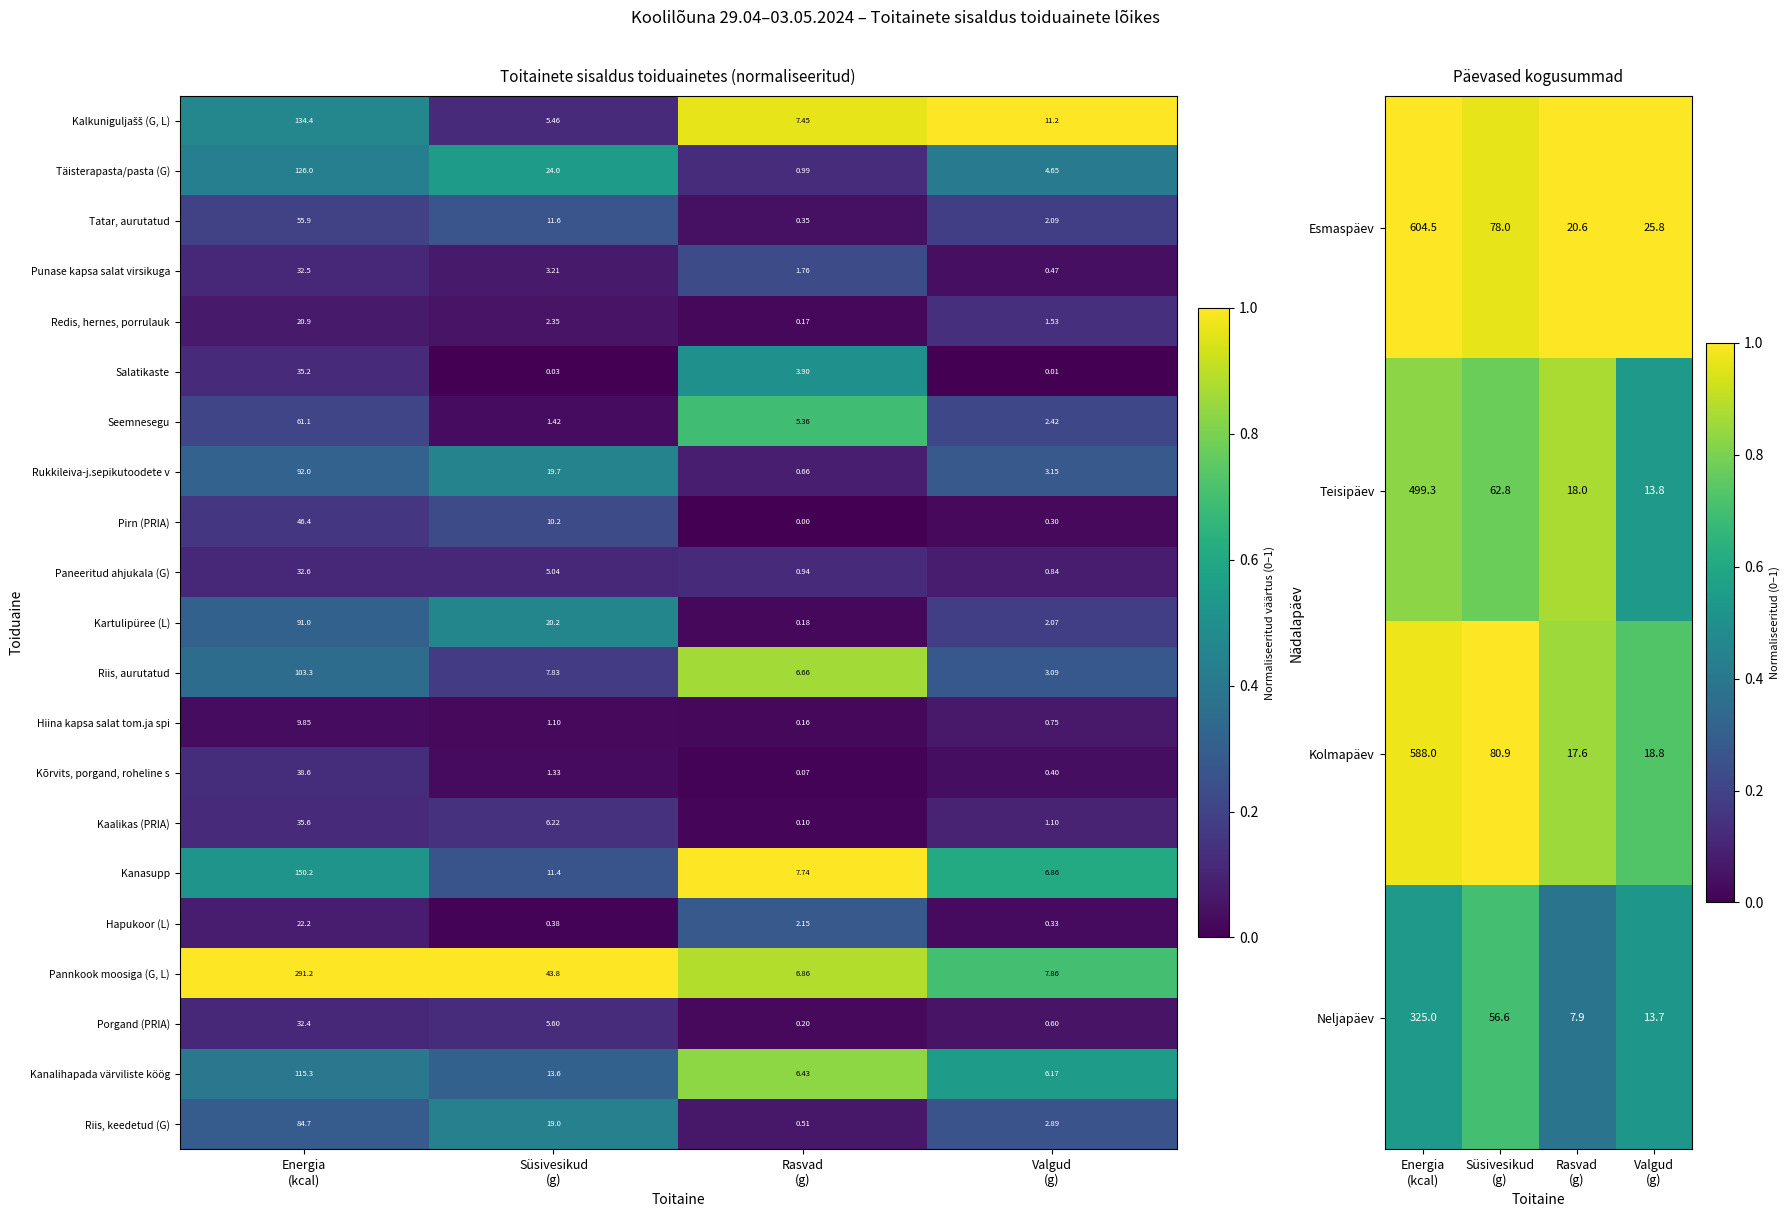

How many data points in Porgand (PRIA) are less than 5?

2